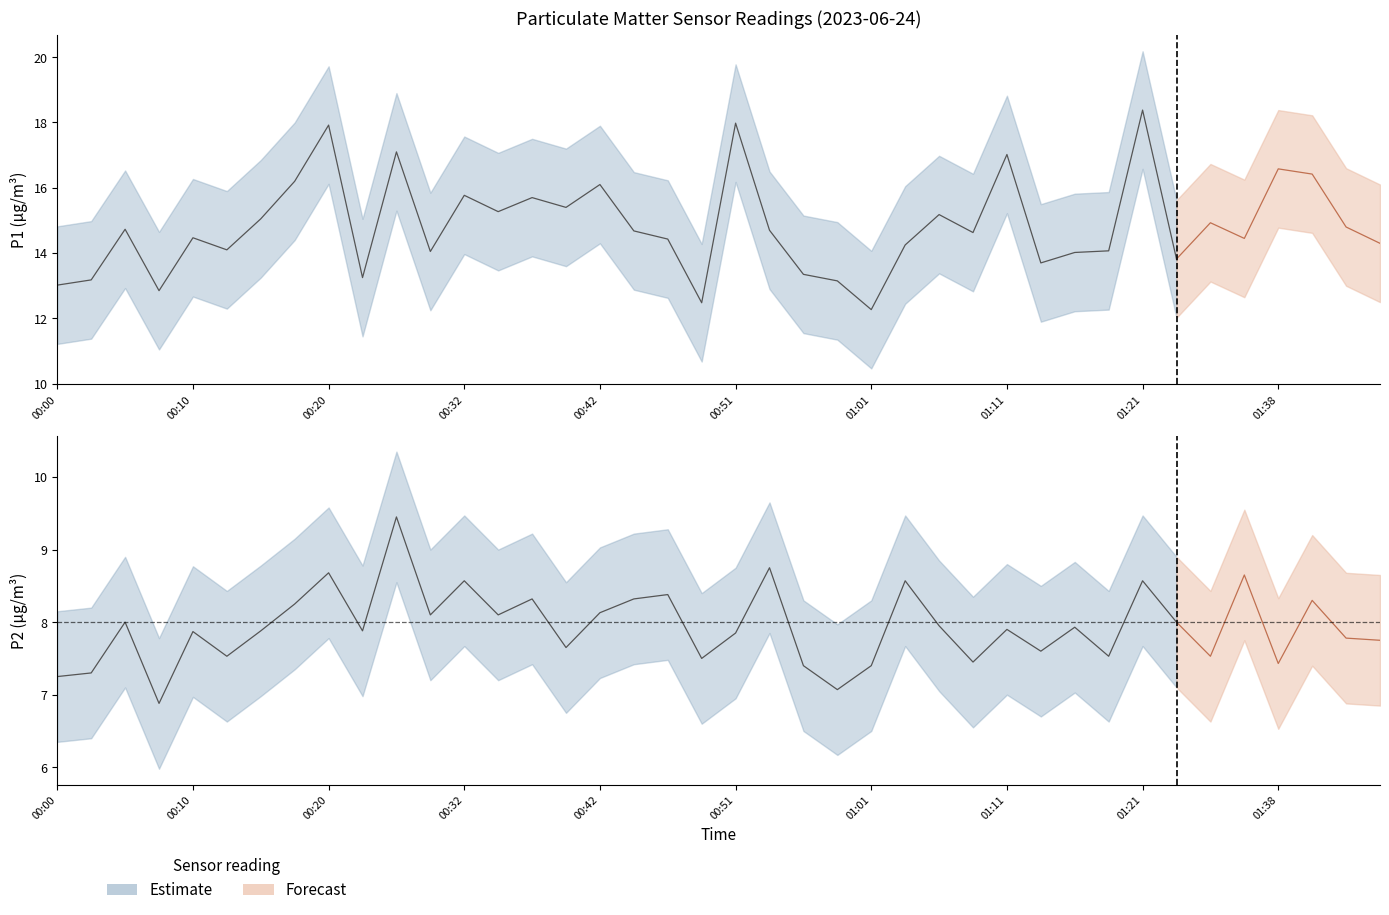

How many values in the P1 series exceed 14?

30